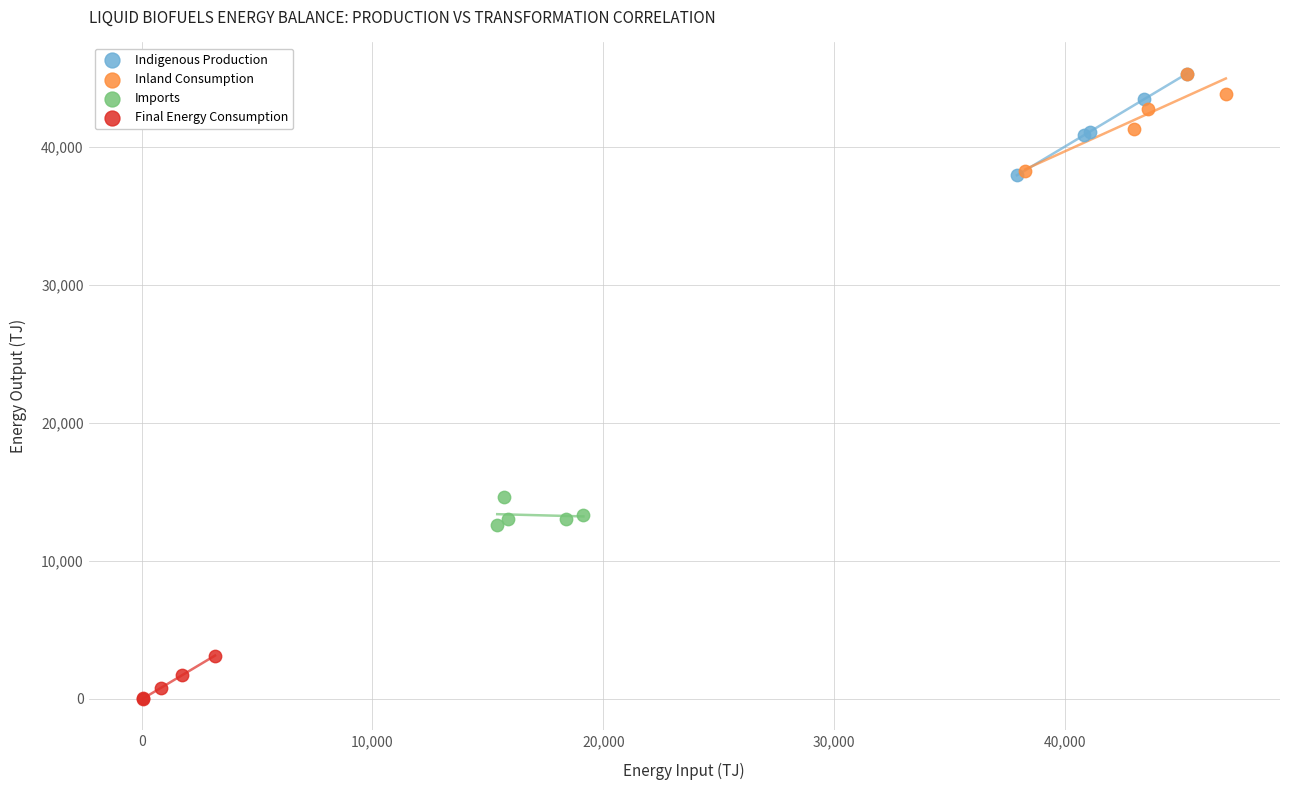

What are all the series names shown in the legend?

Indigenous Production, Inland Consumption, Imports, Final Energy Consumption